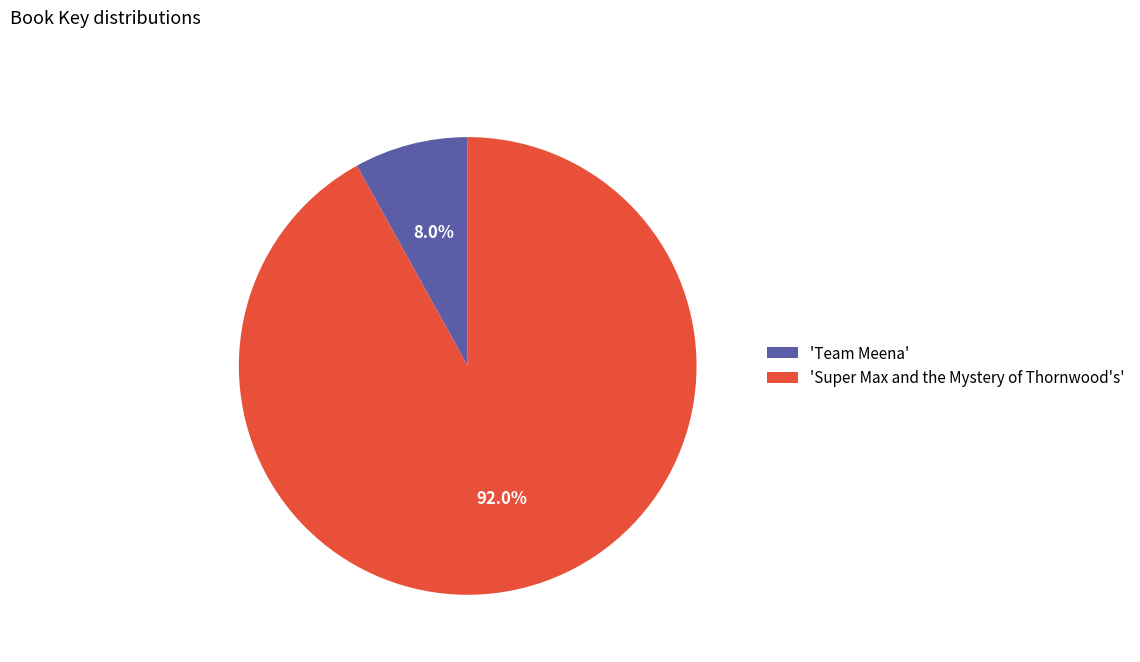

Which has a higher value, 'Super Max and the Mystery of Thornwood's' or 'Team Meena'?

'Super Max and the Mystery of Thornwood's'